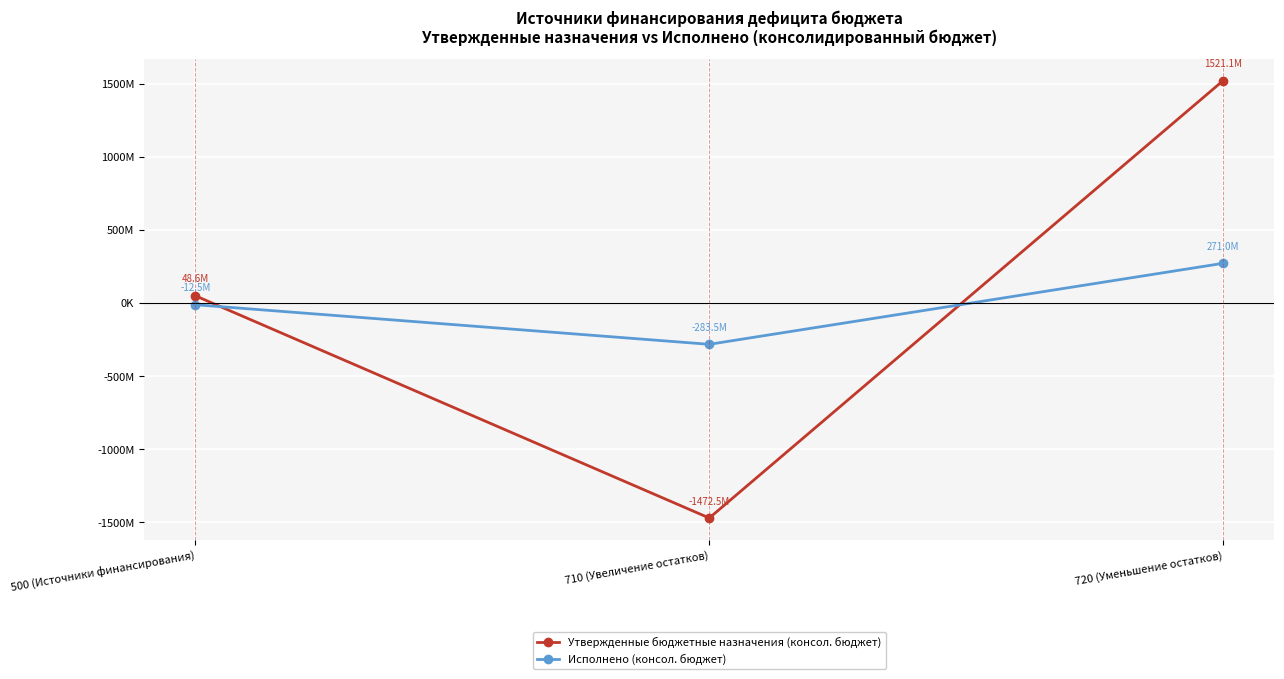

What is the label of the 2nd point from the left?

710 (Увеличение остатков)